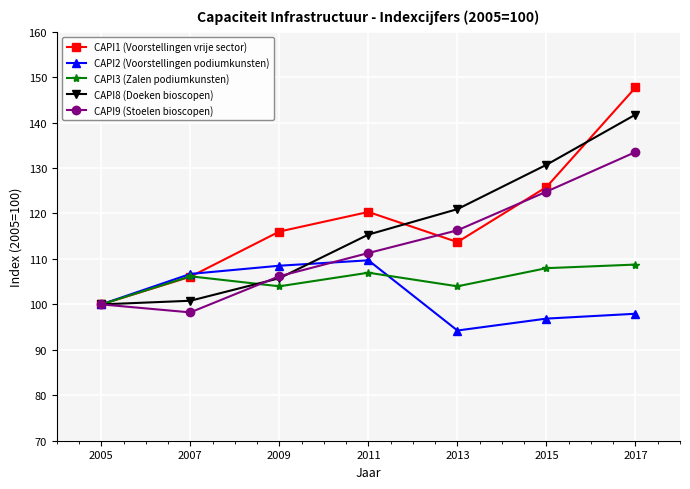

Which series has the largest range (max minus min)?

CAPI1 (Voorstellingen vrije sector)